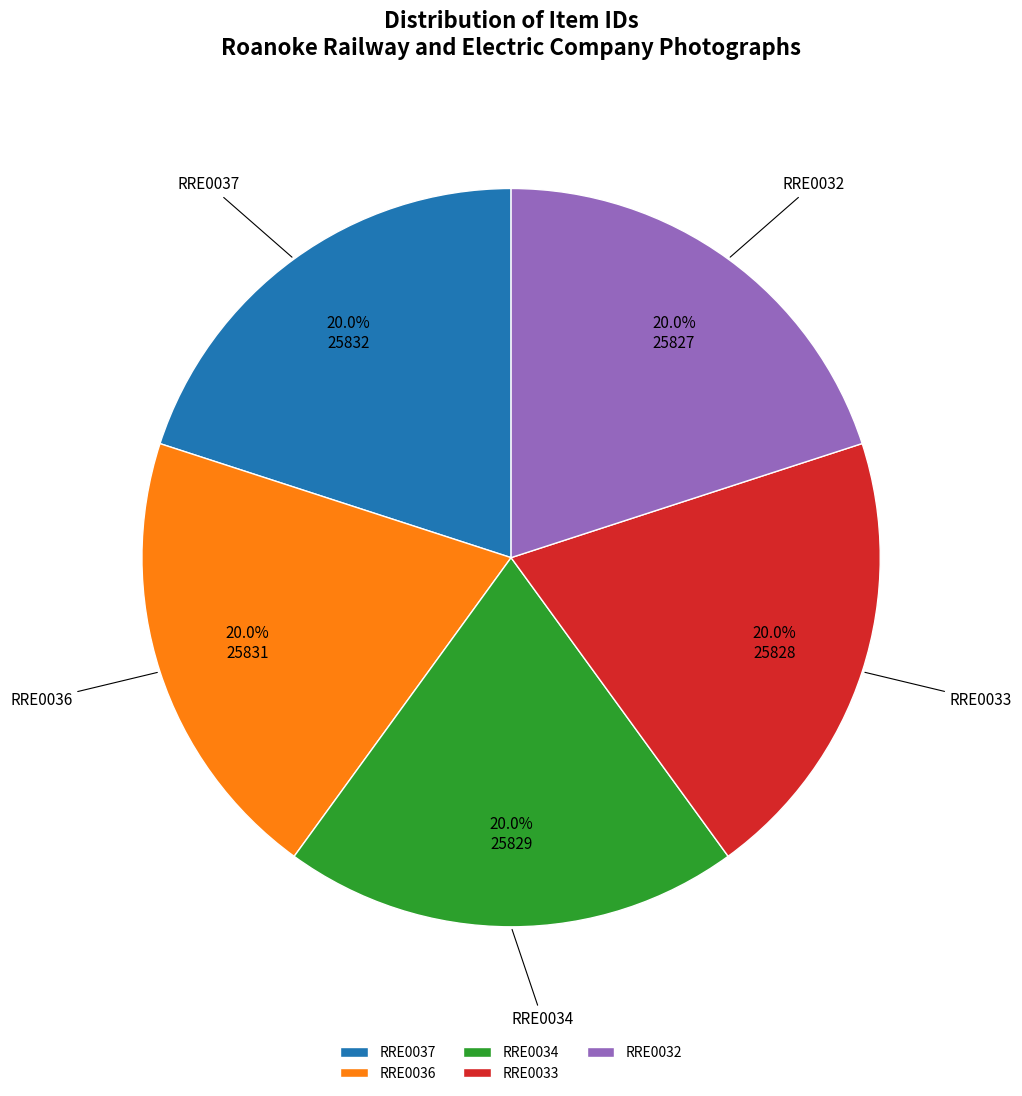

To the nearest percent, what percentage of the pie is RRE0034?

20%